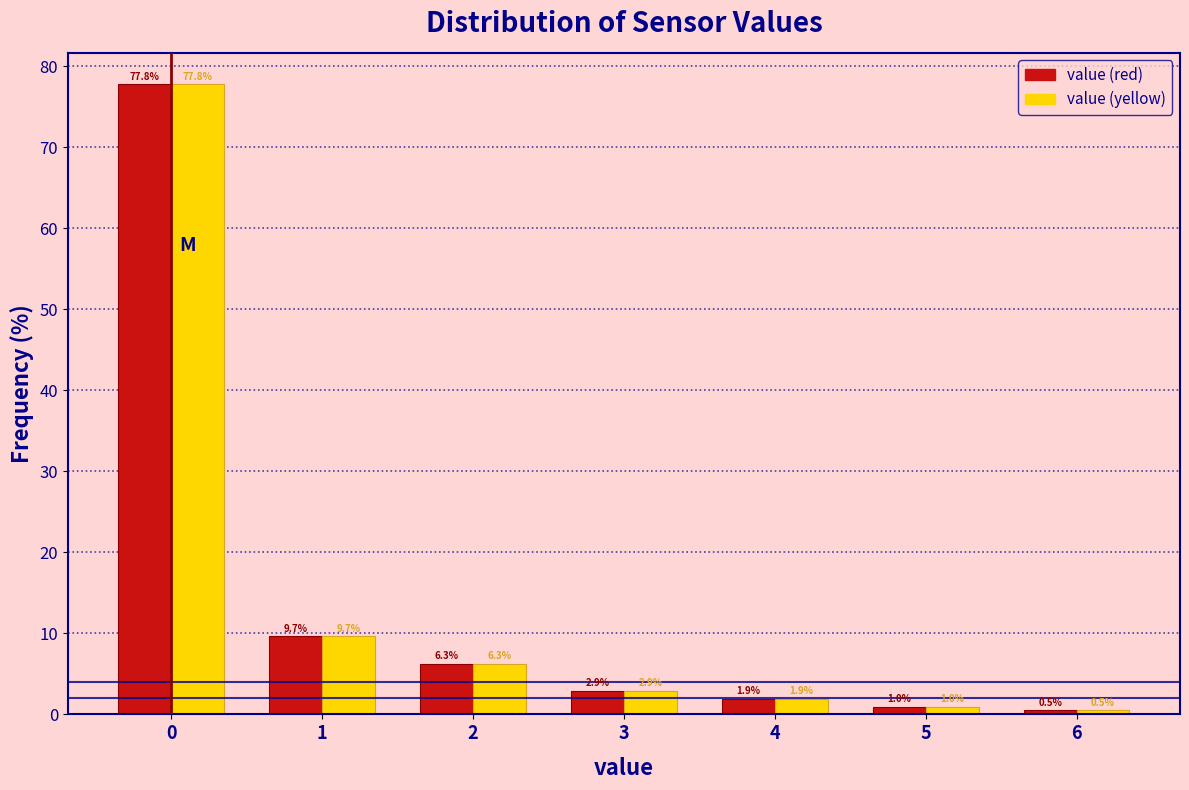

In the value (red) series, which range on the x-axis has the tallest bar?

-0.5 to 0.5